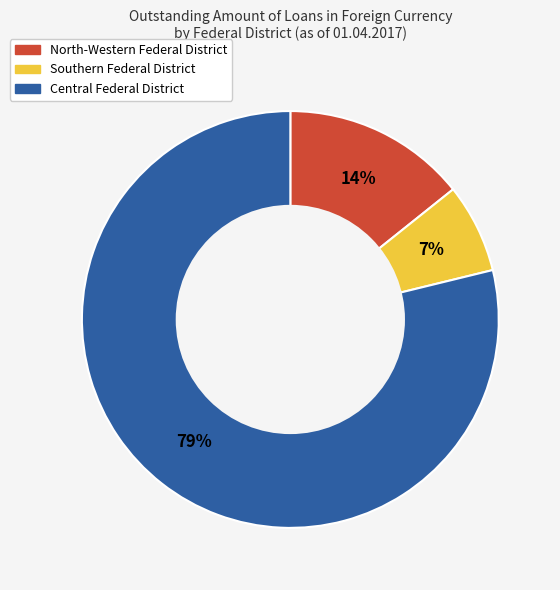

Which slice is the largest?

Central Federal District